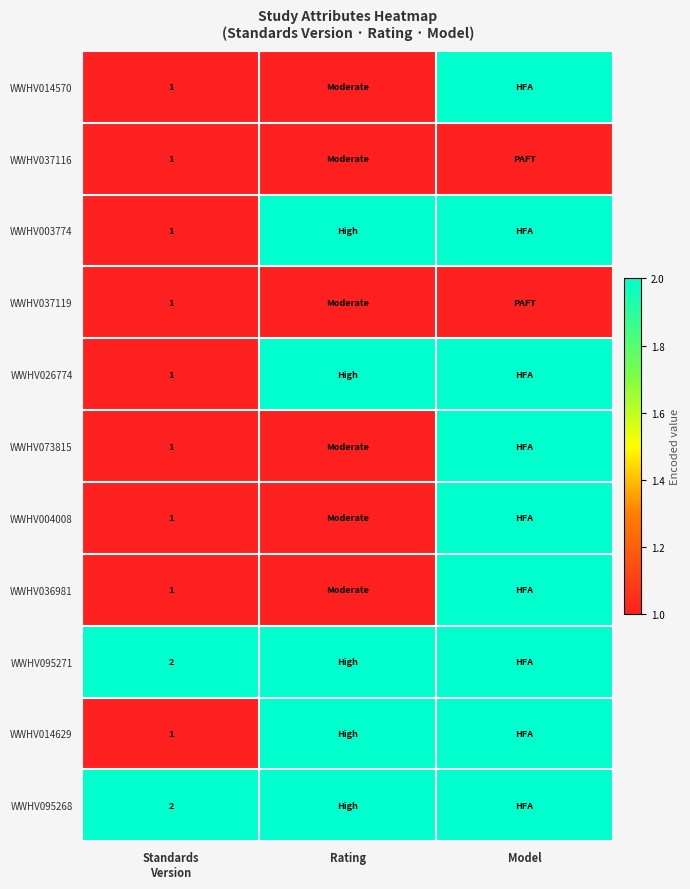

The value of WWHV036981 at Standards Version is 0. True or false?

False